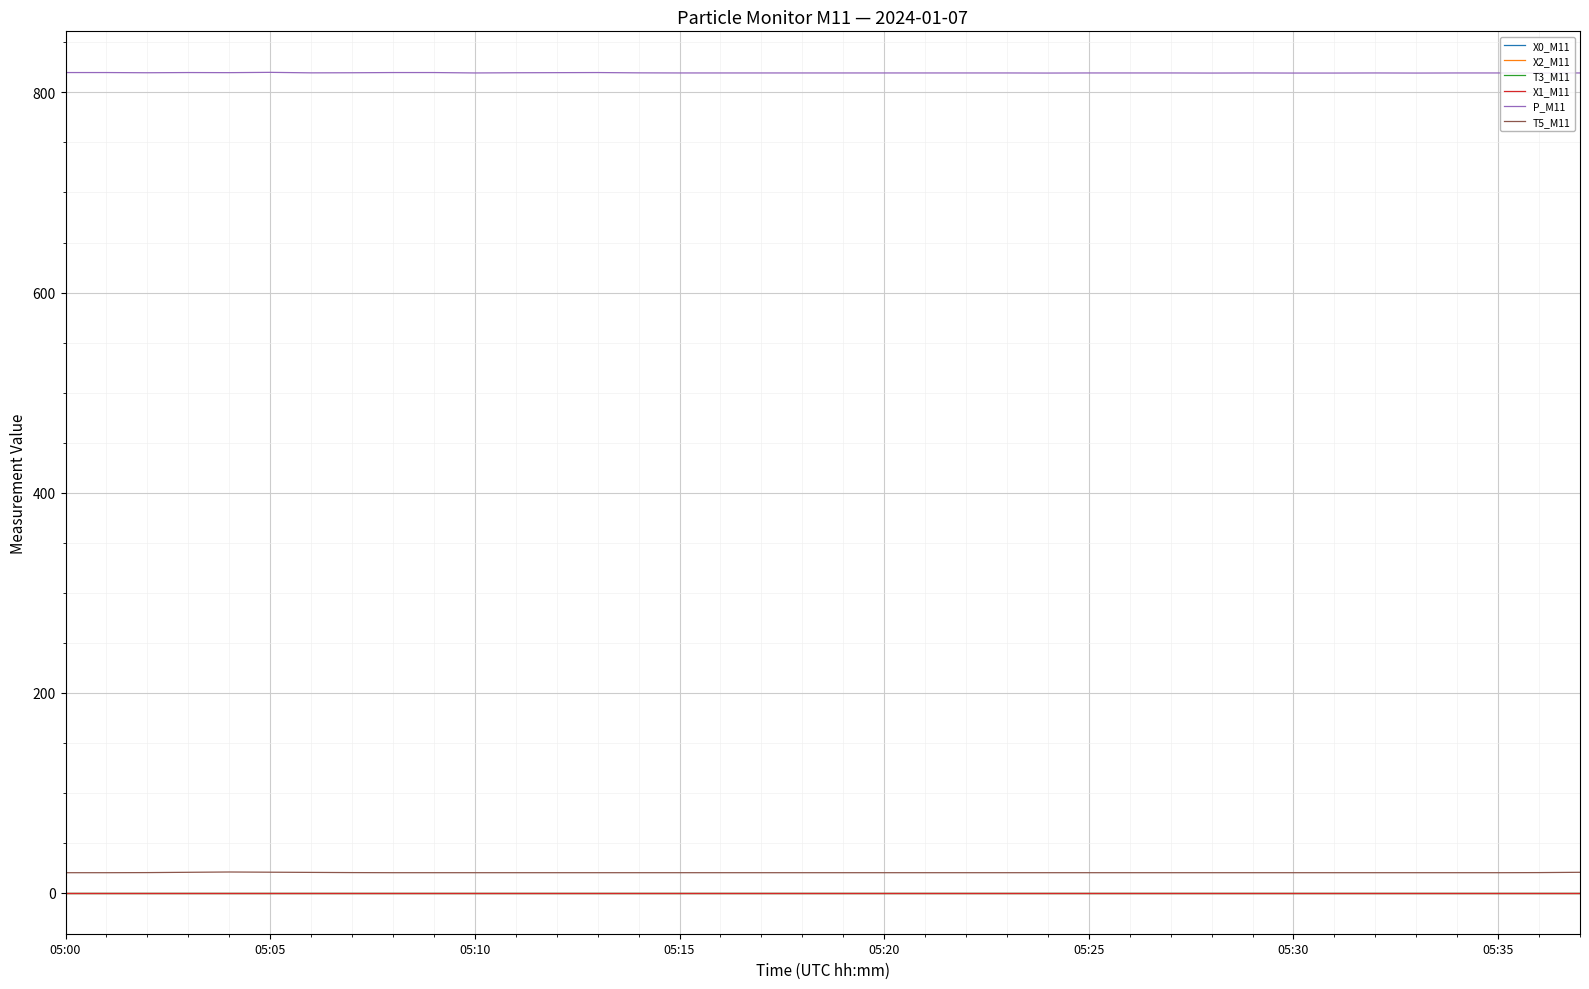

True or false: P_M11 and T3_M11 cross at least once.

False